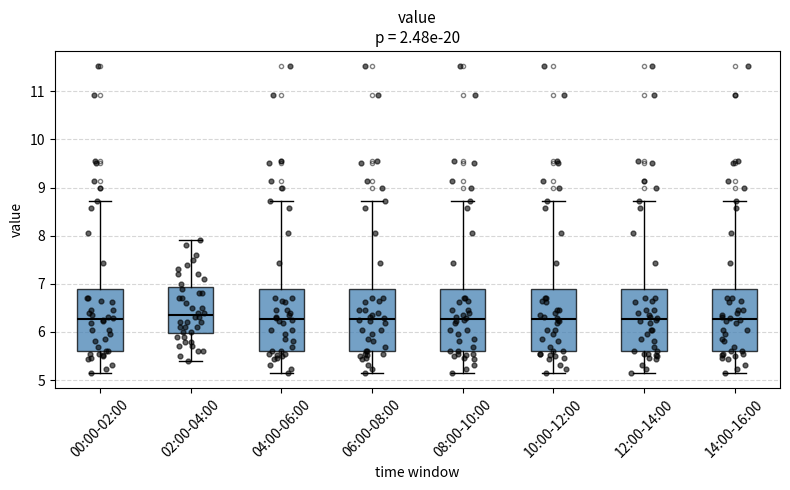

Reading left to right, transcribe this box plot: for each box, give where its median line is, the range the box spans, and where its two whiskers end, as read against the y-axis. The values are not printed on the chart, so give them approximately, as read against the axis.

00:00-02:00: median 6.3, box 5.6 to 6.9, whiskers 5.2 to 8.7
02:00-04:00: median 6.4, box 6.0 to 6.9, whiskers 5.4 to 7.9
04:00-06:00: median 6.3, box 5.6 to 6.9, whiskers 5.2 to 8.7
06:00-08:00: median 6.3, box 5.6 to 6.9, whiskers 5.2 to 8.7
08:00-10:00: median 6.3, box 5.6 to 6.9, whiskers 5.2 to 8.7
10:00-12:00: median 6.3, box 5.6 to 6.9, whiskers 5.2 to 8.7
12:00-14:00: median 6.3, box 5.6 to 6.9, whiskers 5.2 to 8.7
14:00-16:00: median 6.3, box 5.6 to 6.9, whiskers 5.2 to 8.7